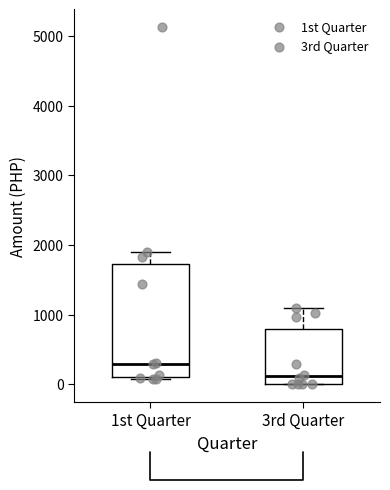

Reading left to right, read every box against the y-axis: the position of its median line, the range the box covers, and the ends of its whiskers. The values are not printed on the chart, so give them approximately, as read against the axis.

1st Quarter: median 300, box 100 to 1700, whiskers 100 to 1900
3rd Quarter: median 100, box 0 to 800, whiskers 0 to 1100